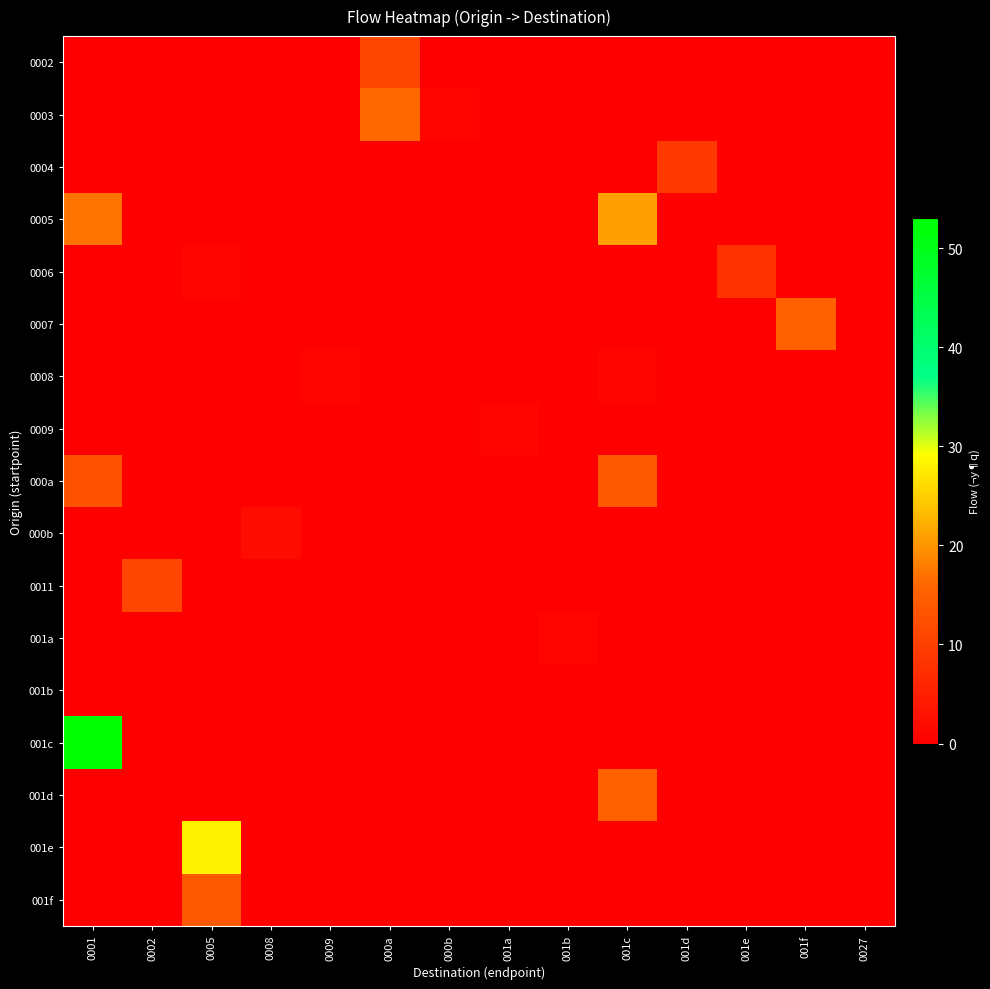

At which category is the sum across all series the highest?

0001